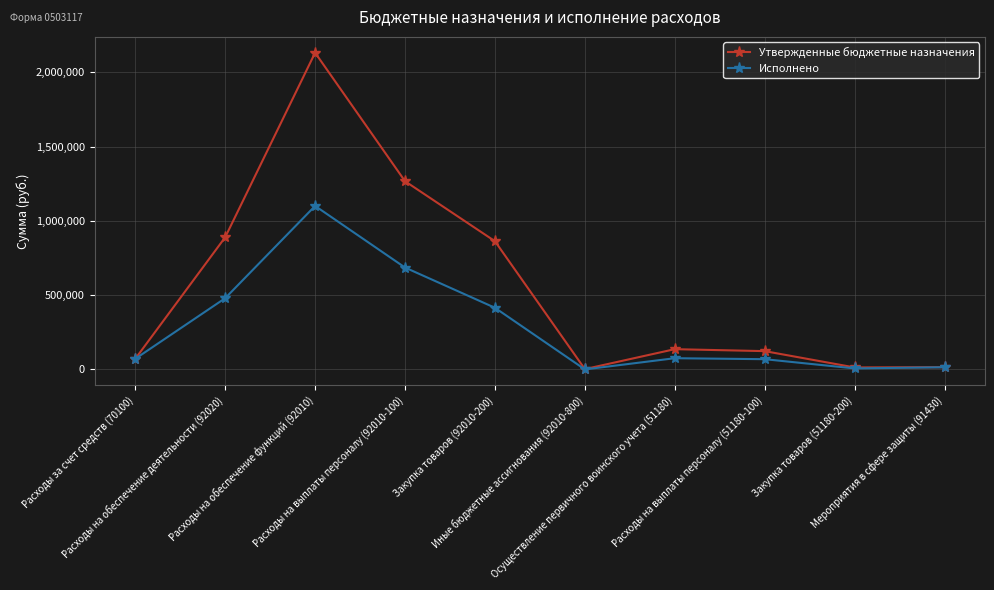

Which series has the largest range (max minus min)?

Утвержденные бюджетные назначения